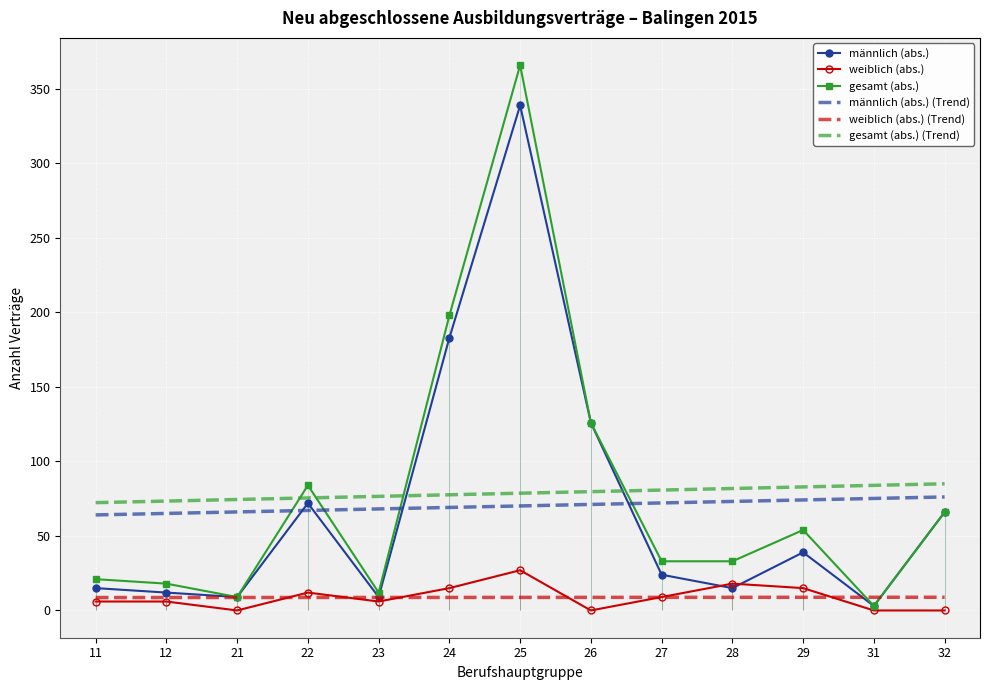

True or false: gesamt (abs.) and weiblich (abs.) cross at least once.

False